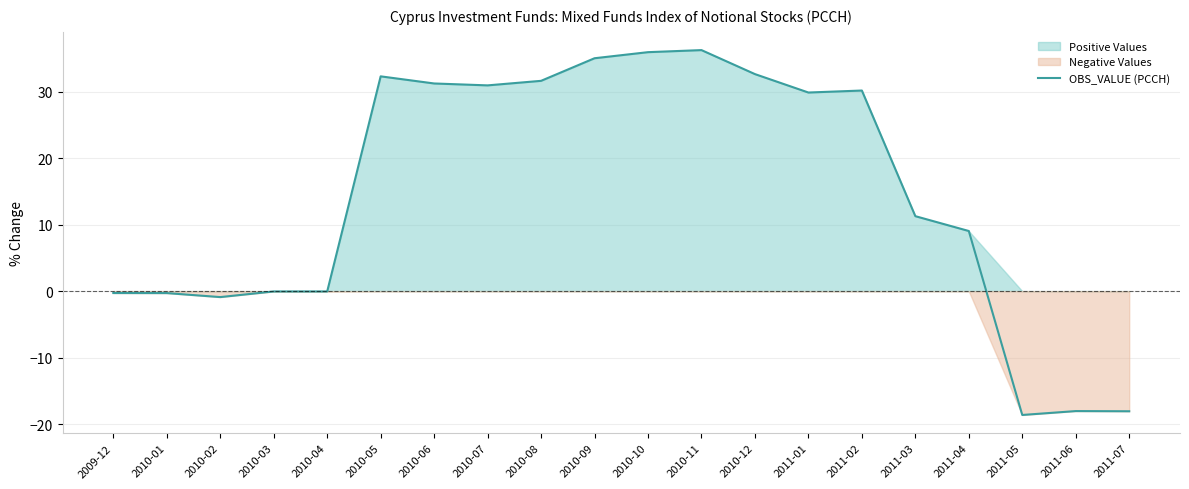

Where does the data first go above 29?

2010-05